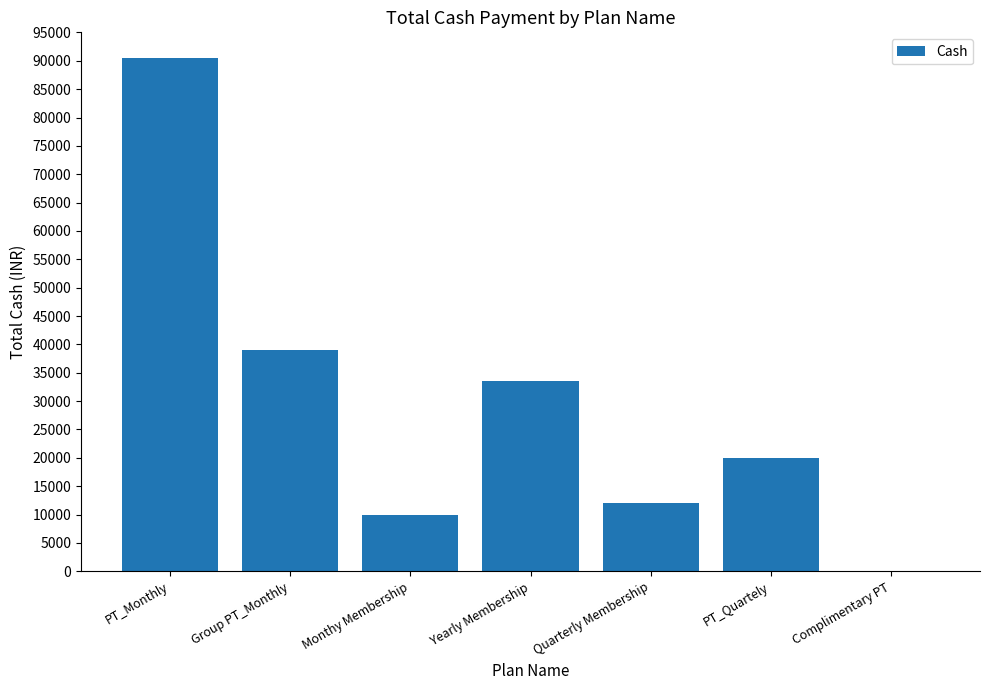

How many data points does each series have?

7